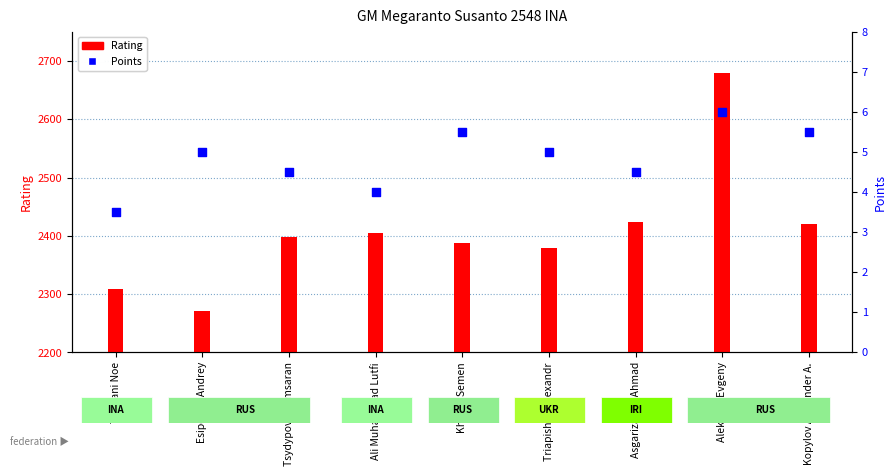

Which series has the largest total across all categories?

Rating